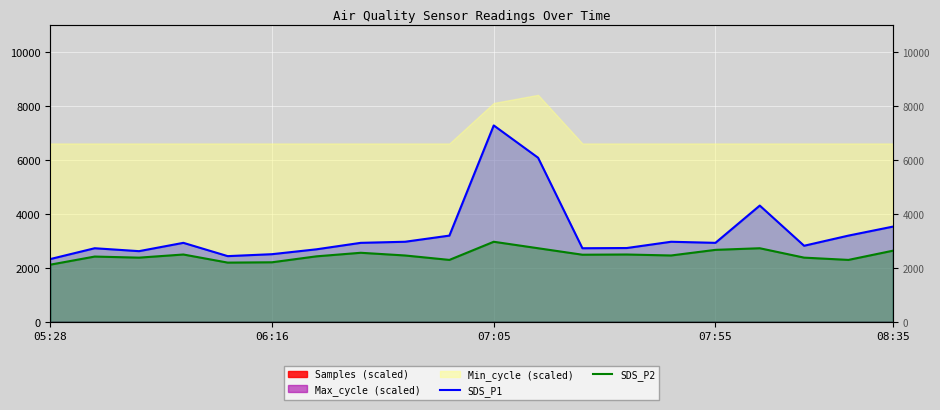

How many interior local peaks does the SDS_P1 series have?

5